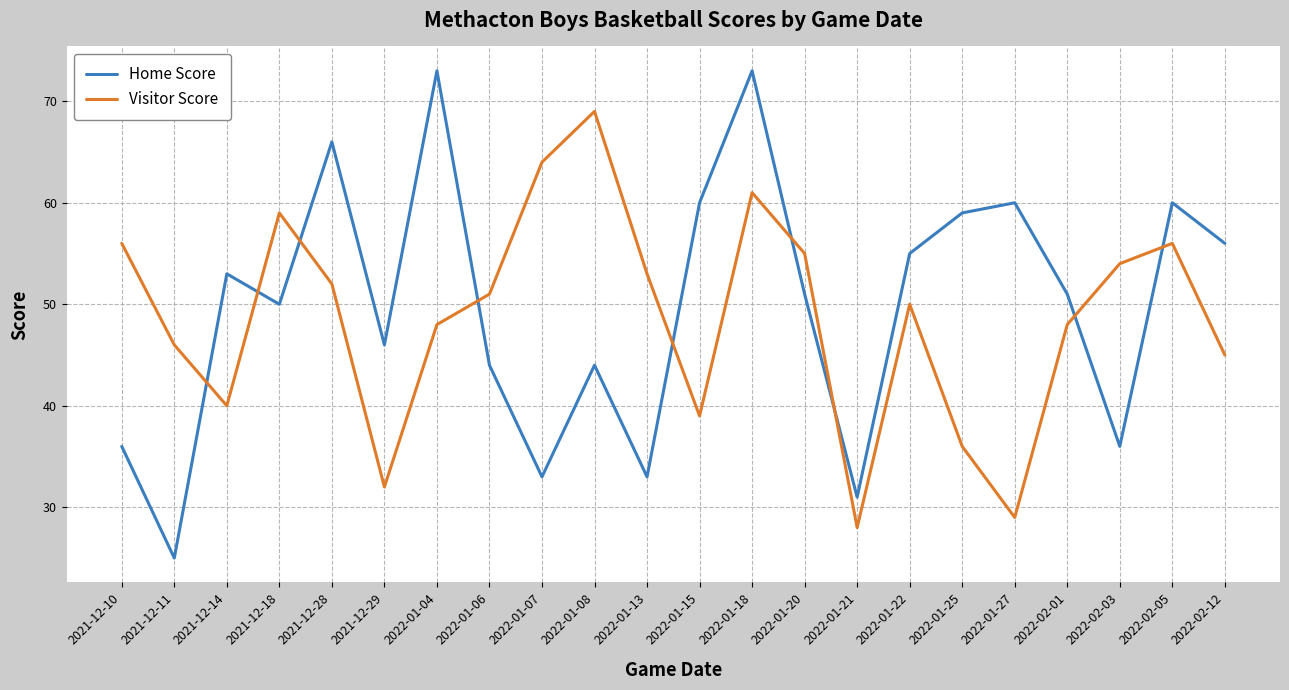

At how many categories does at least one series exceed 39?

21